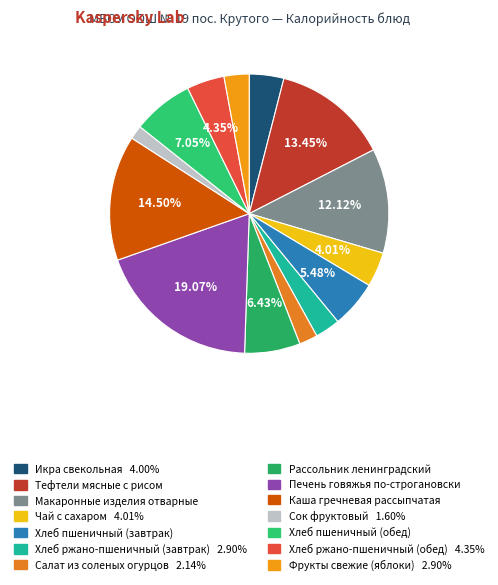

True or false: Хлеб ржано-пшеничный (обед) accounts for 10% of the total.

False